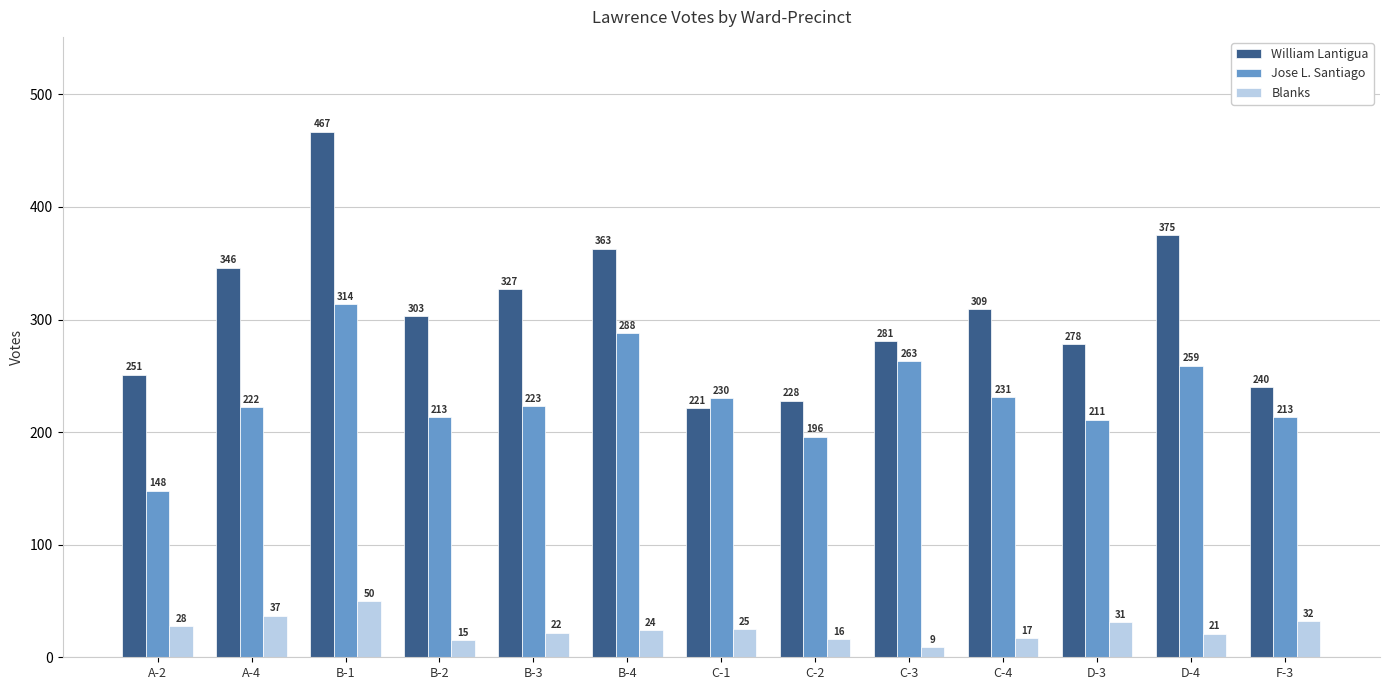

How many bars are there in each group?

3